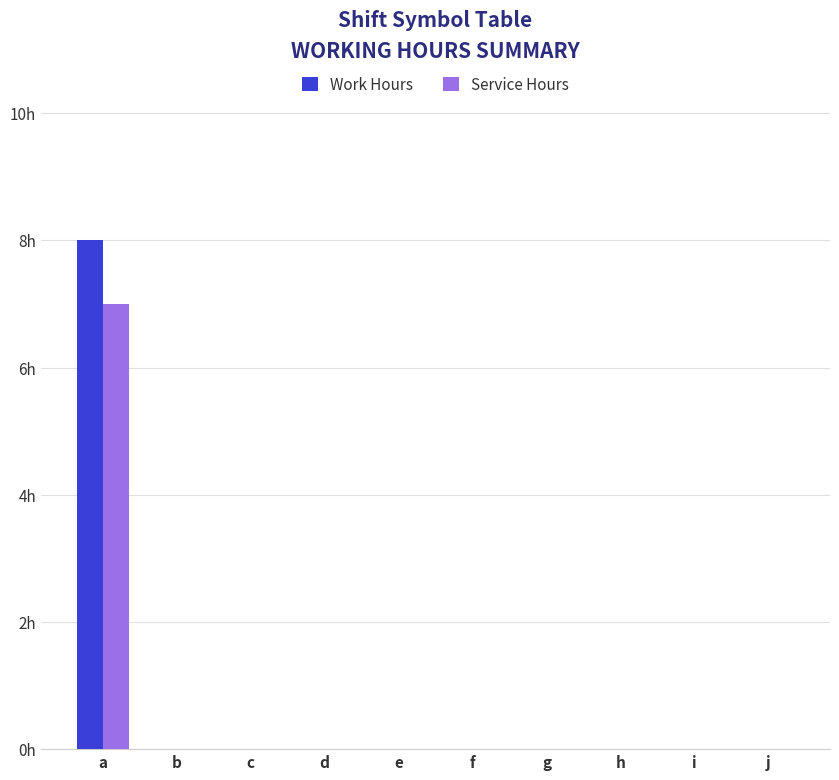

What are all the series names shown in the legend?

Work Hours, Service Hours